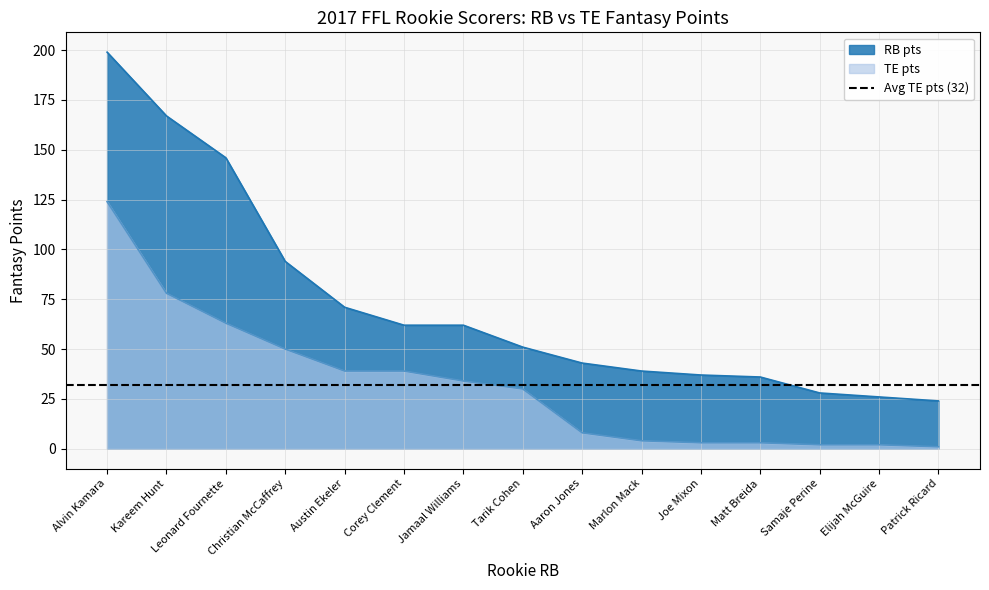

Reading right to left, list all the values displayed in this chart.

RB pts: 24	26	28	36	37	39	43	51	62	62	71	94	146	167	199
TE pts: 1	2	2	3	3	4	8	30	34	39	39	50	63	78	124